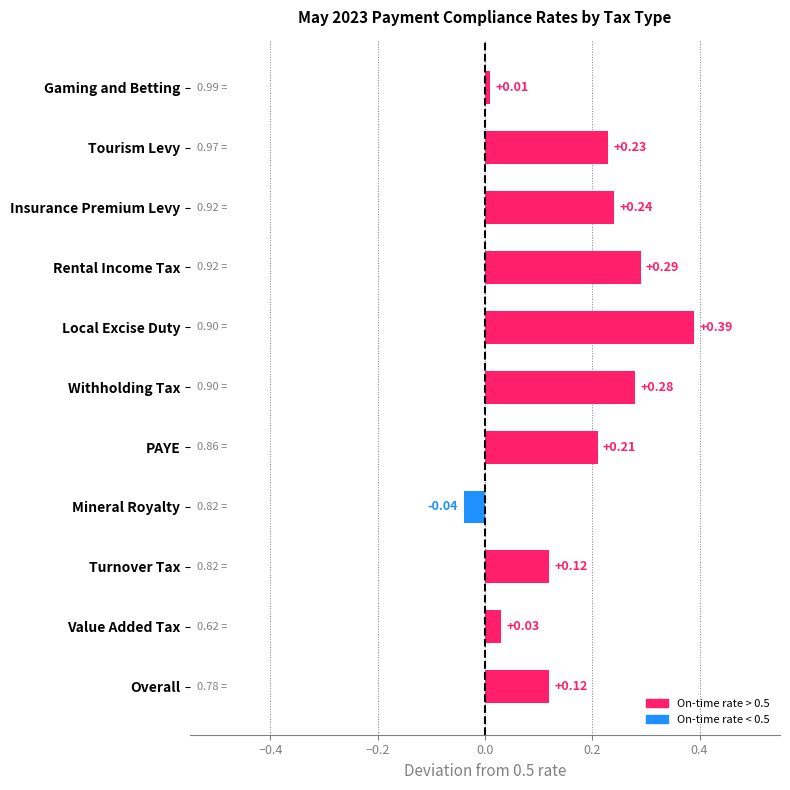

What is the label of the 8th bar from the bottom?

Rental Income Tax